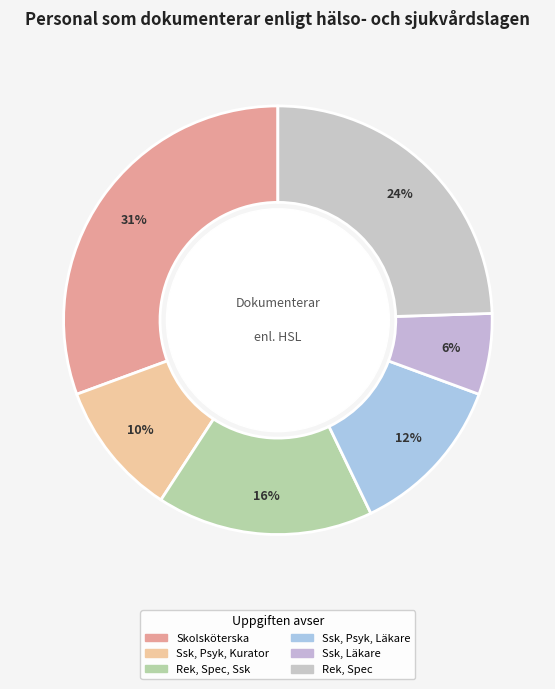

To the nearest percent, what is the average slice percentage?

17%